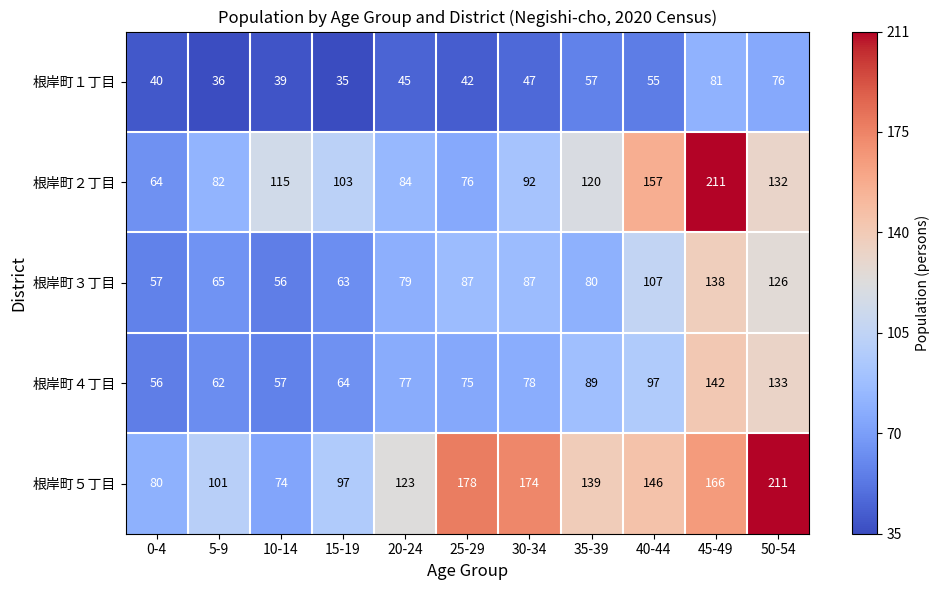

Where is 根岸町１丁目 nearest to the value 58?

35-39